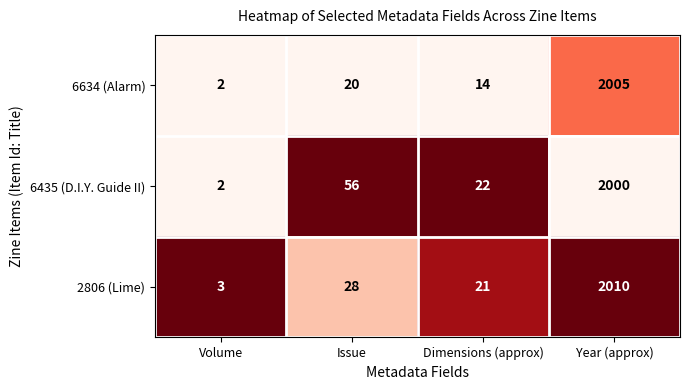

Which series has the widest spread of values?

2806 (Lime)